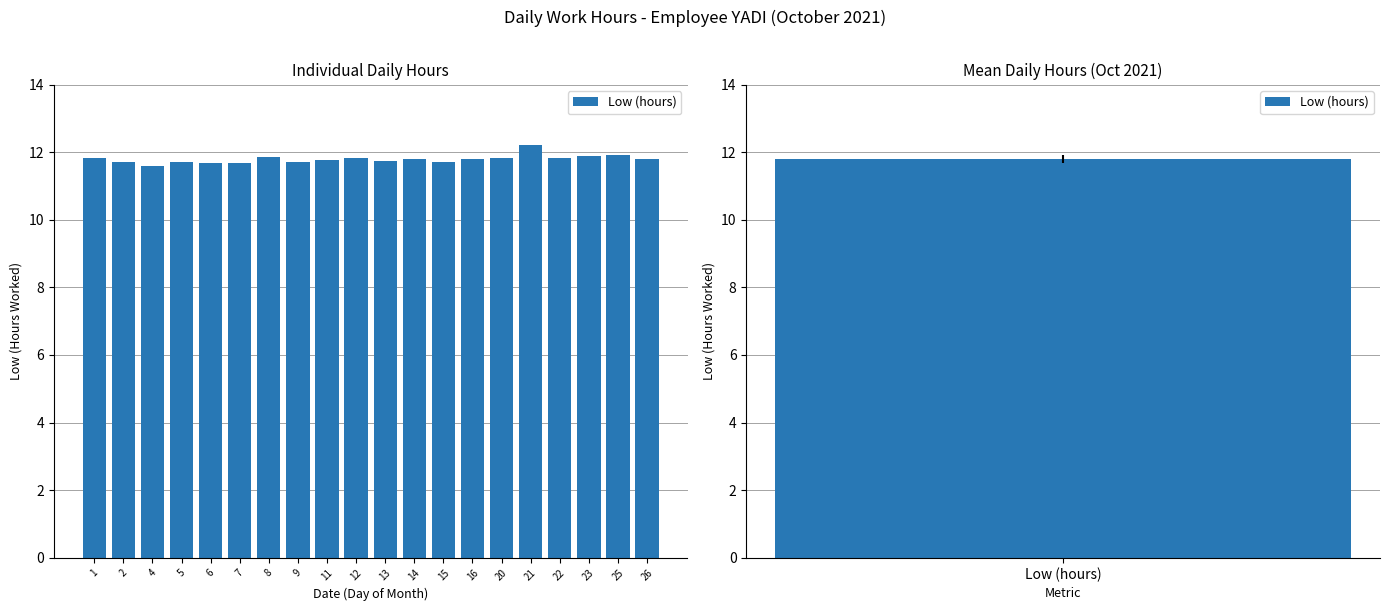

What is the change in value from 2 to 16?

+0.1